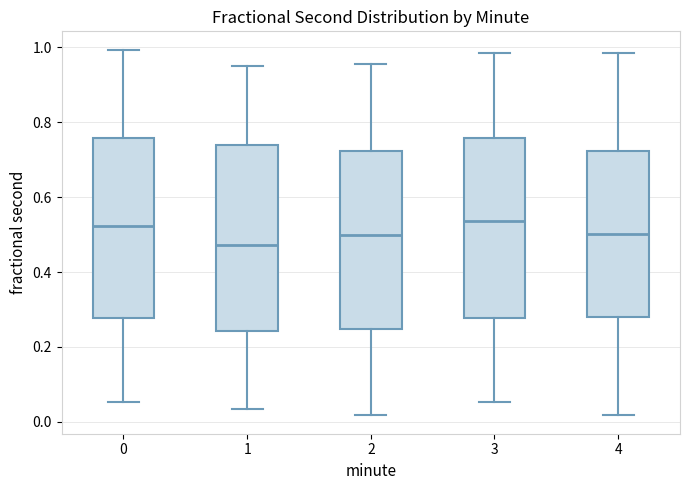

Where does the upper whisker of the box at x = 1 end on the y-axis? The values are not printed on the chart, so give them approximately, as read against the axis.

0.96